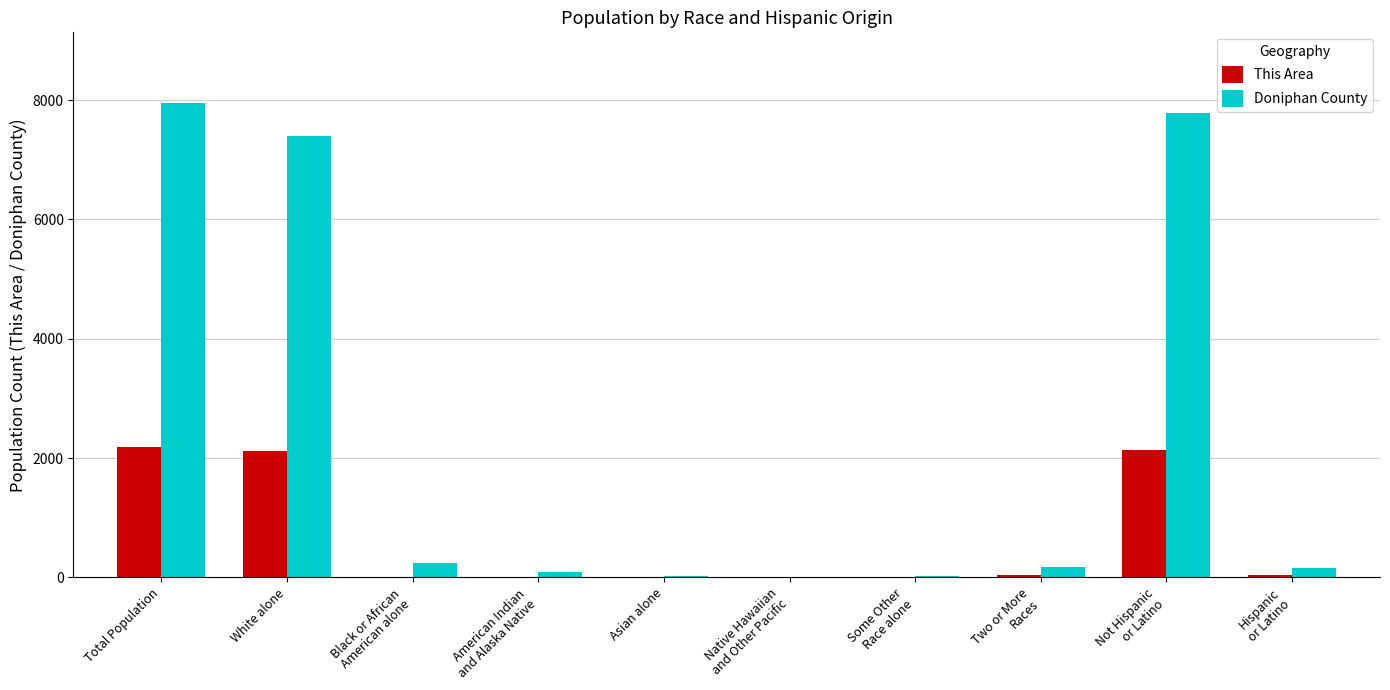

What is the maximum value shown in the chart?

7945